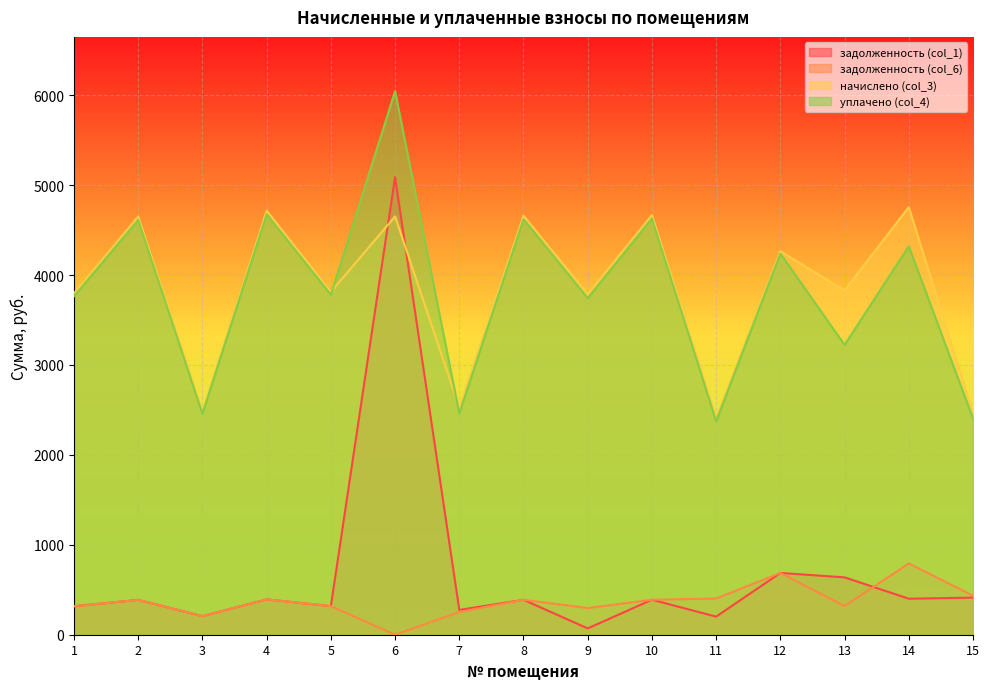

Which label corresponds to the smallest value in the chart?

6